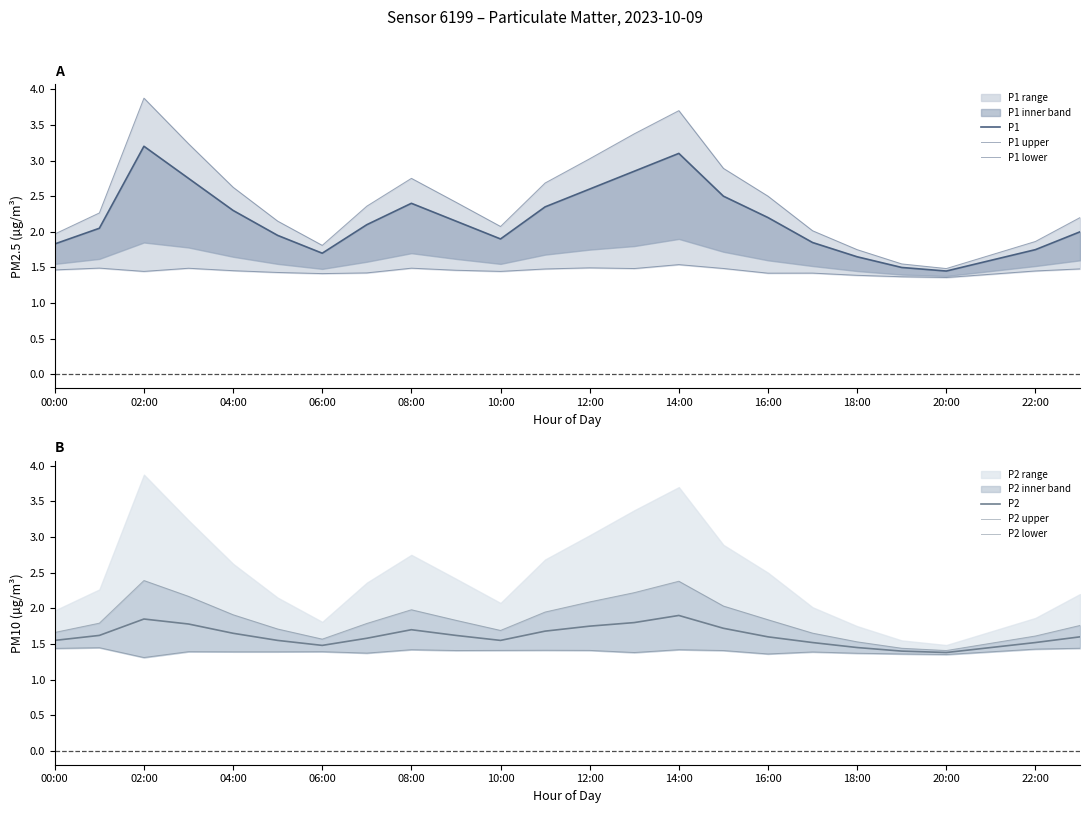

Between 04:00 and 14:00, which series saw the biggest shift?

P1 upper